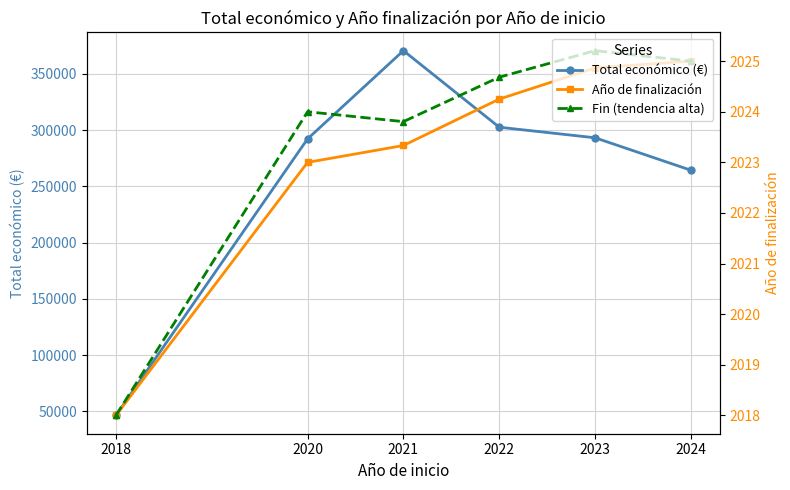

True or false: Año de finalización has more than 0 interior local peaks.

False